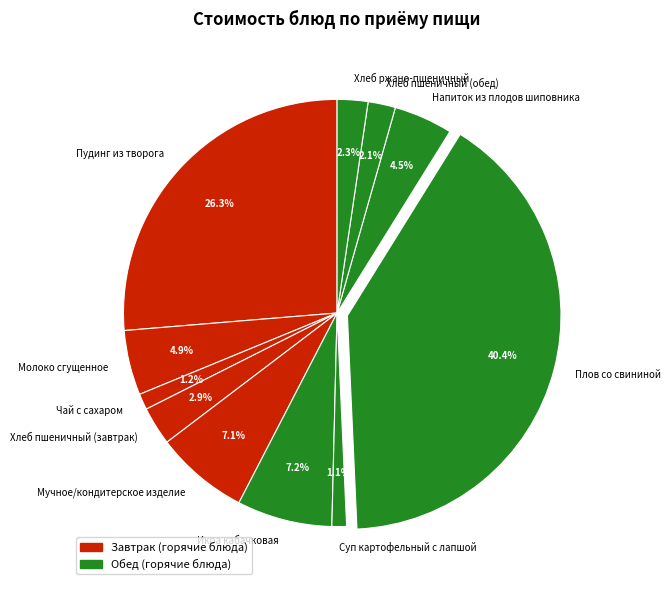

To the nearest percent, what is the average slice percentage?

9%